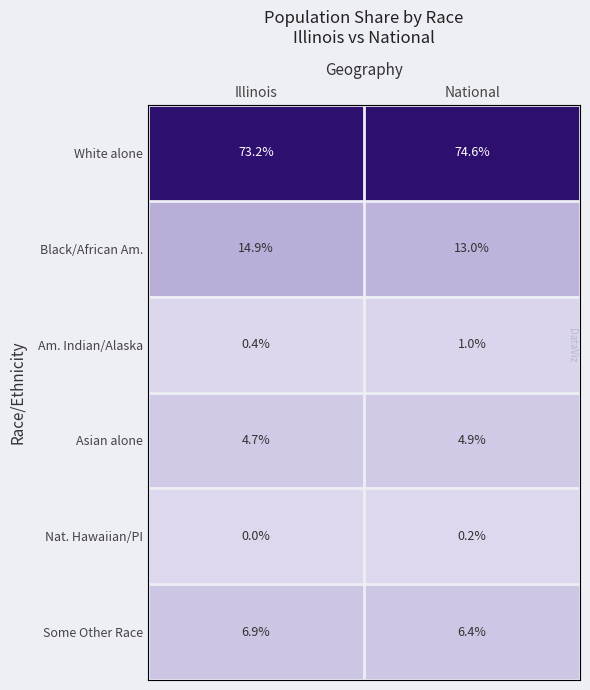

At which label is Black/African Am. closest to 13?

National